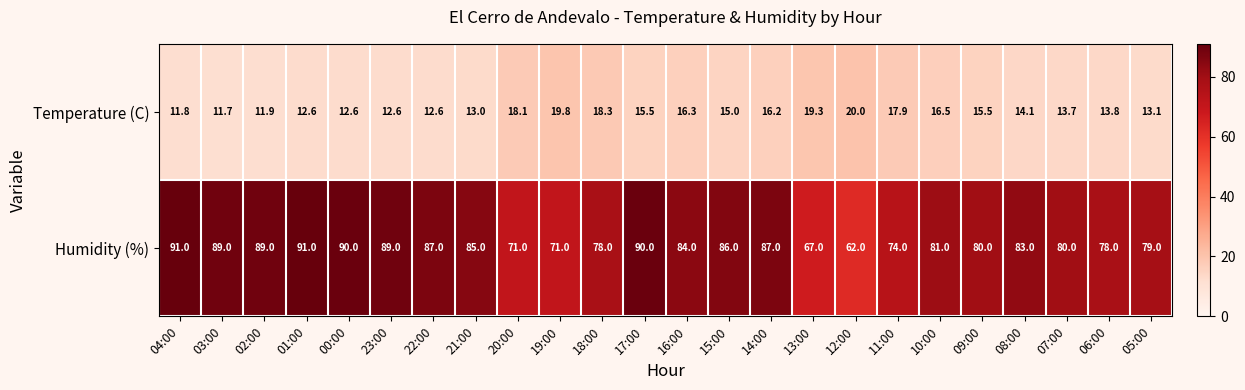

What is the minimum value shown in the chart?

11.7